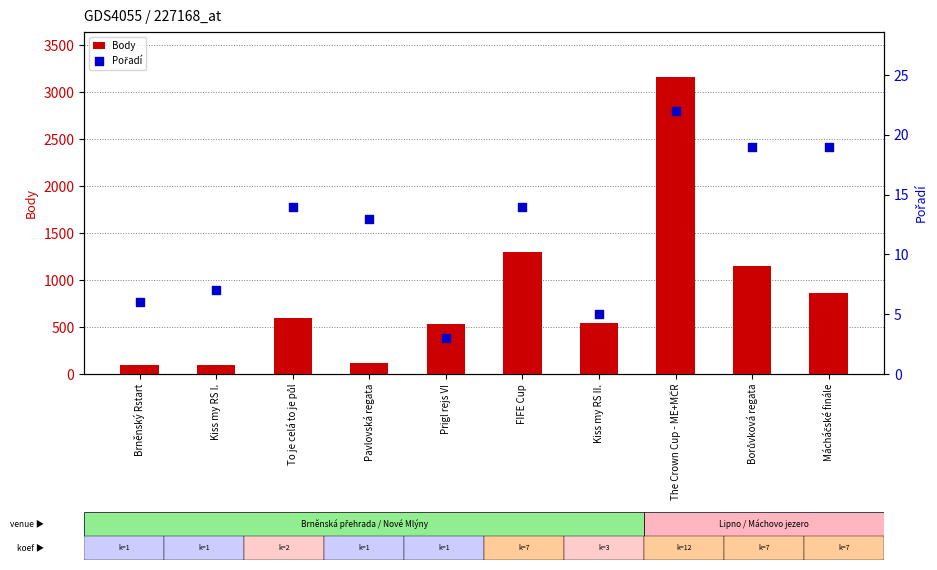

What is the total value across all series at Kiss my RS II.?

546